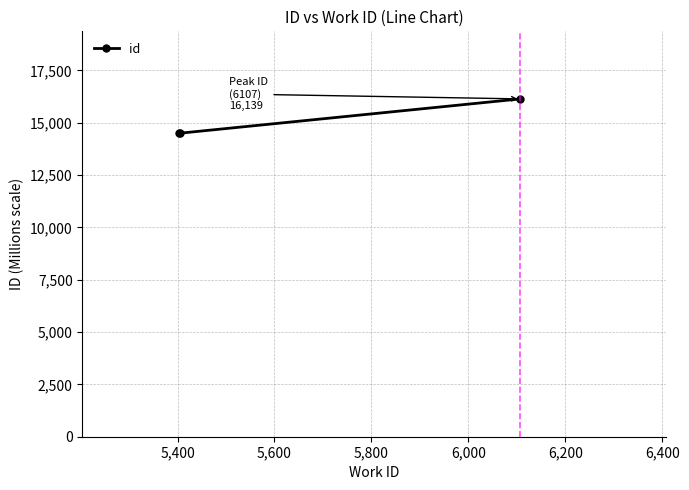

What is the minimum value shown in the chart?

14498